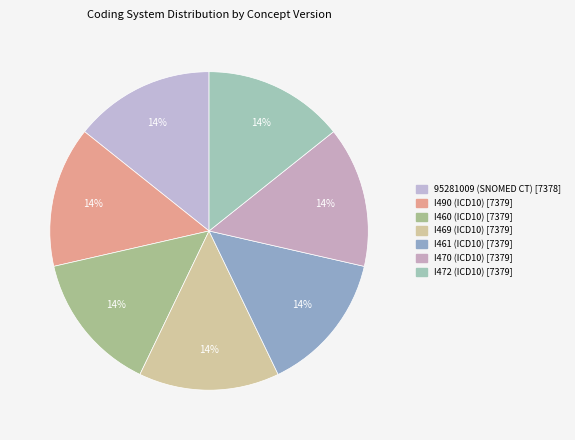

Count the number of slices in the pie.

7